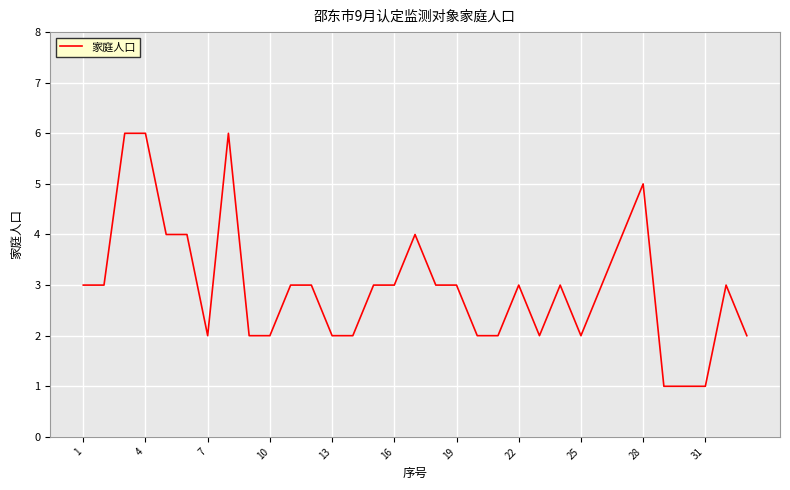

What is the maximum value shown in the chart?

6